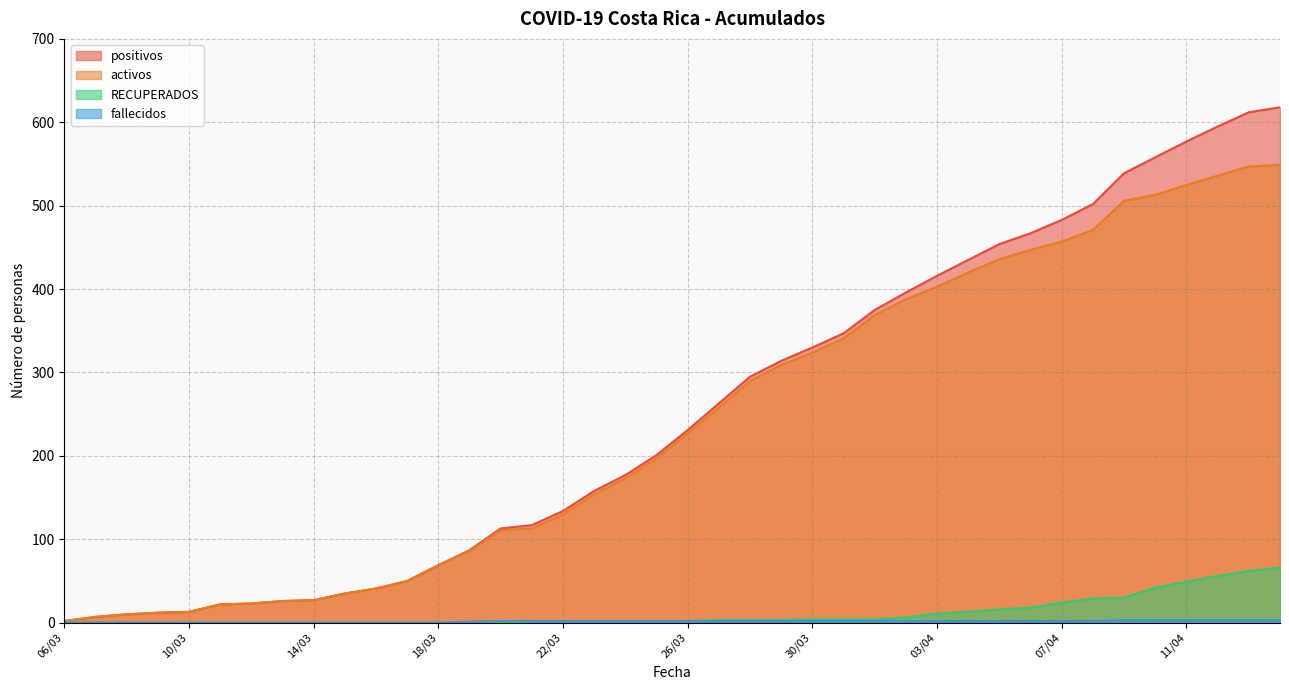

Is it true that positivos equals 330 at 30/03?

True